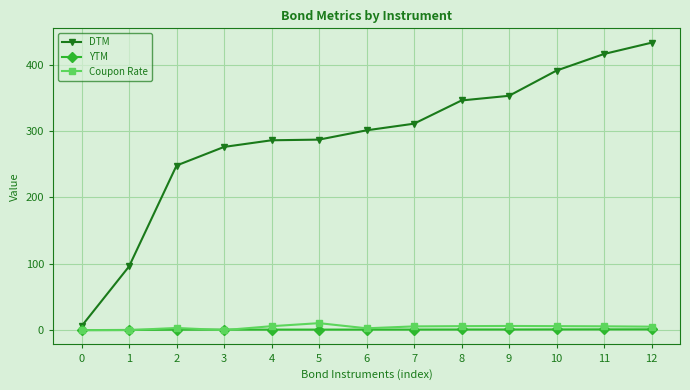

What is the highest value of the Coupon Rate series?

10.5